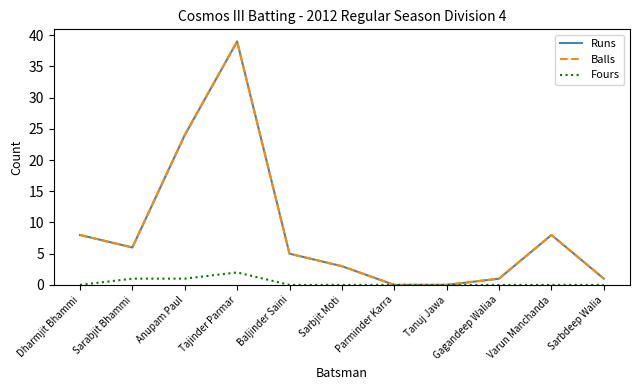

Reading left to right, transcribe all the data shown in this chart.

Runs: 8	6	24	39	5	3	0	0	1	8	1
Balls: 8	6	24	39	5	3	0	0	1	8	1
Fours: 0	1	1	2	0	0	0	0	0	0	0